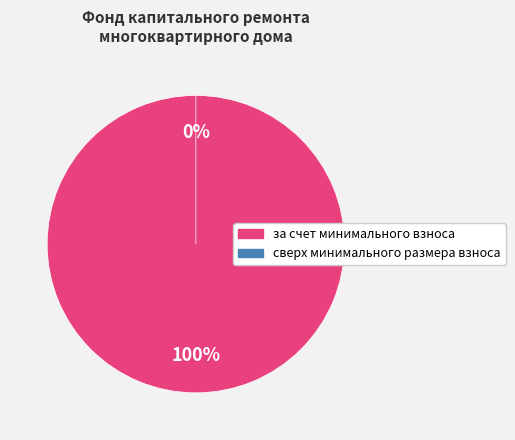

To the nearest percent, what percentage of the pie is за счет минимального взноса?

100%